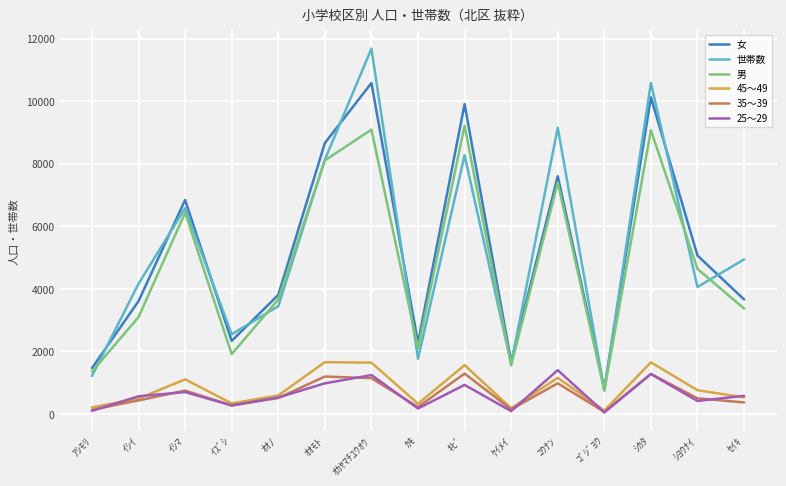

Where is the first local minimum for 男?

ｲｽﾞｼ